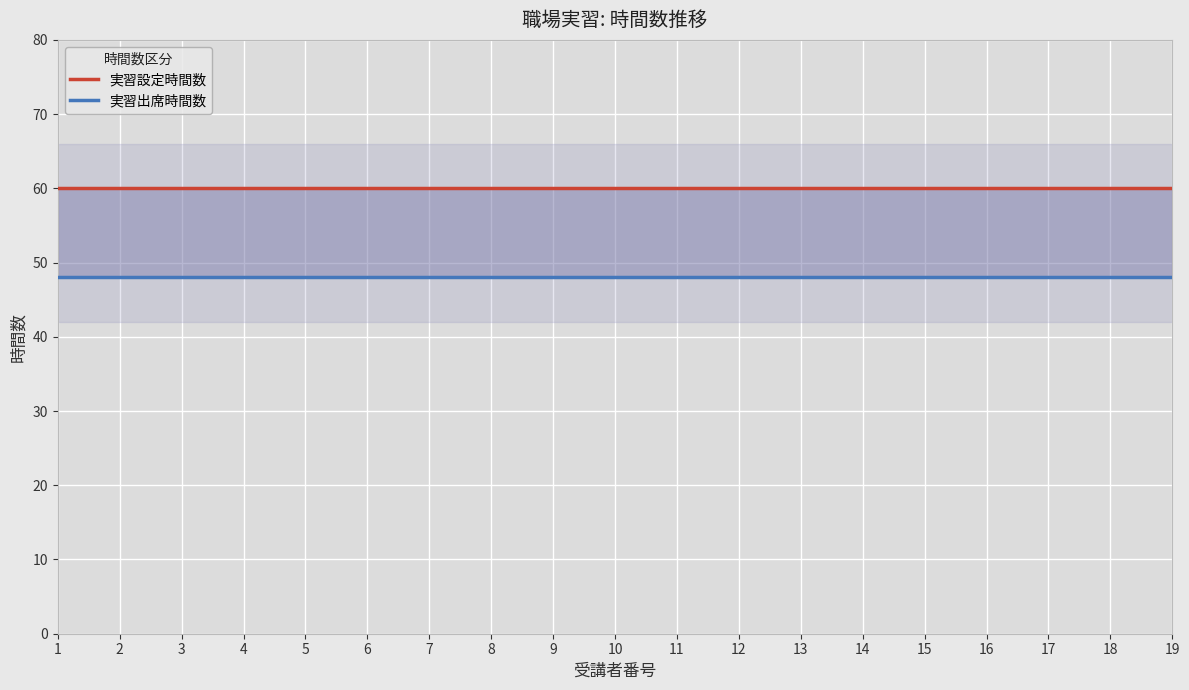

Is the value of 実習設定時間数 at 4 greater than the value of 実習出席時間数 at 5?

Yes